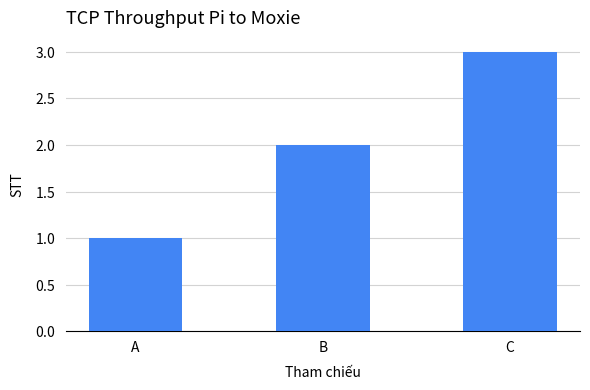

Count the number of categories in the chart.

3